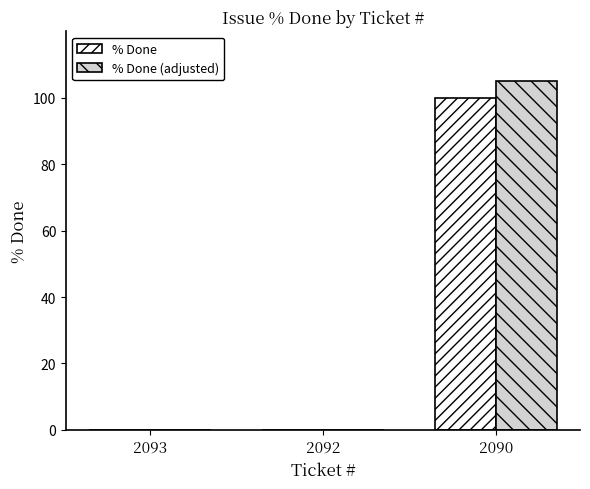

Between 2092 and 2090, which series saw the biggest shift?

% Done (adjusted)